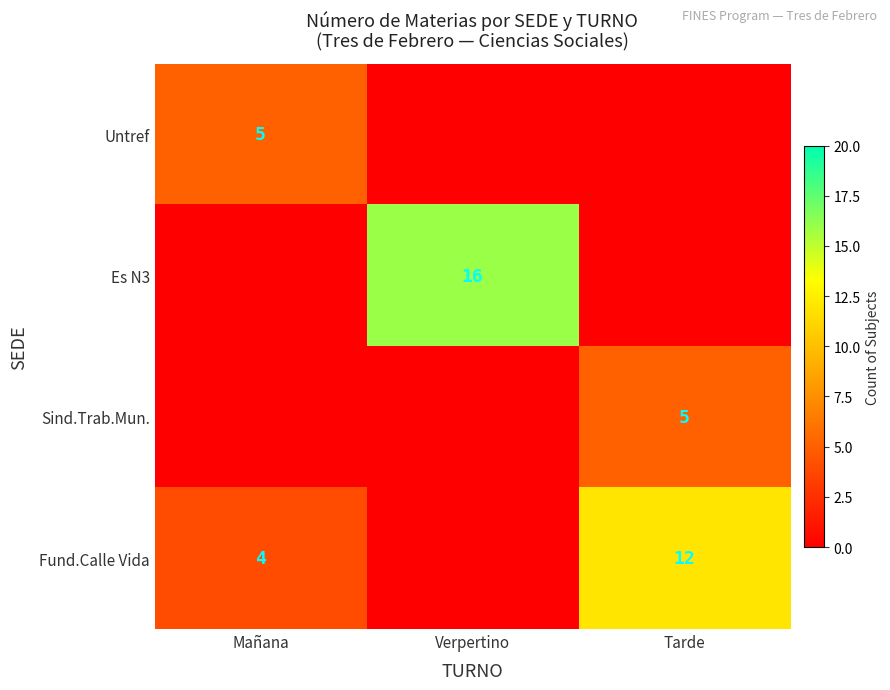

Is the value of Es N3 at Verpertino greater than the value of Fund.Calle Vida at Mañana?

Yes